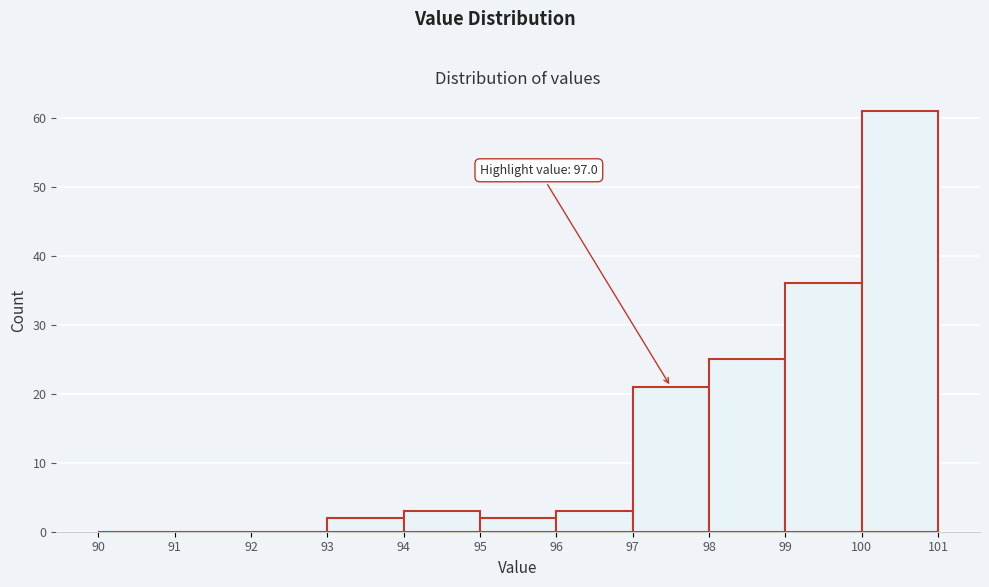

Which range on the x-axis has the tallest bar?

100 to 101